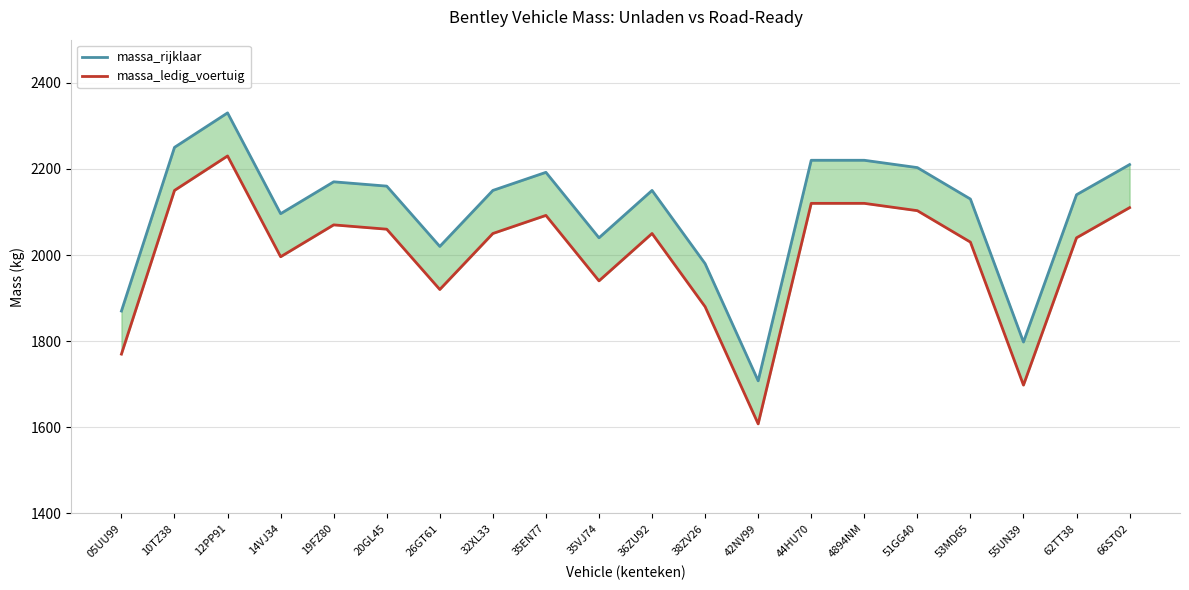

Is this an area chart (filled region under the line)?

No